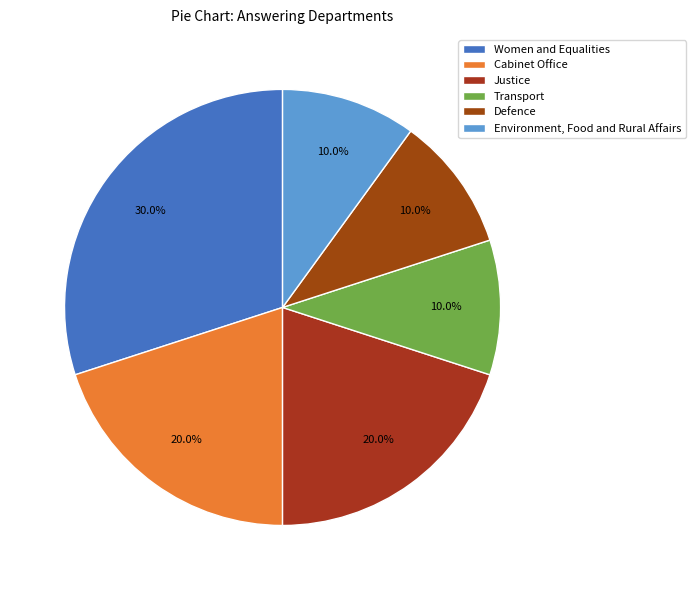

The Defence slice represents 1% of the pie. True or false?

False